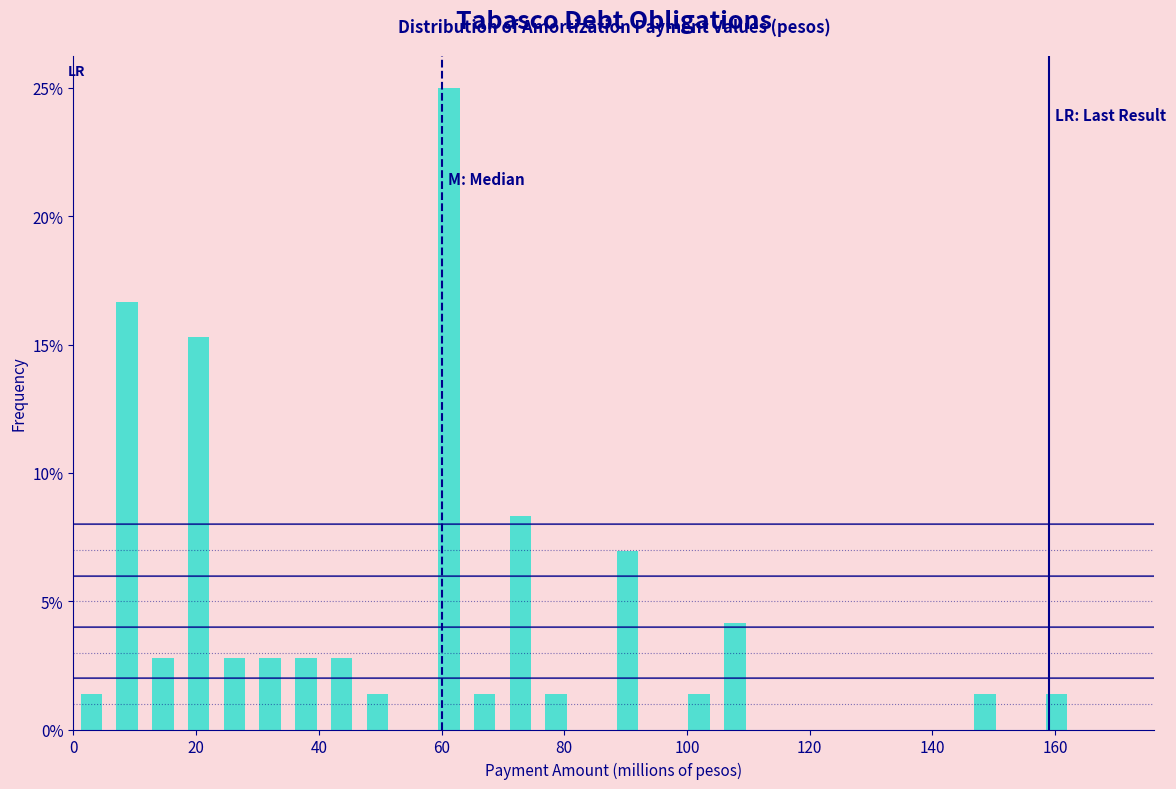

Around what value on the x-axis is the tallest bar? Give the approximate position of its centre, as read against the axis.

62